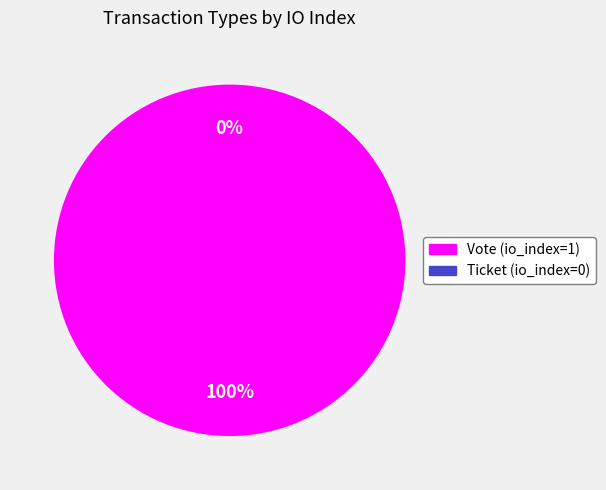

Which category has the smallest portion of the pie?

Ticket (io_index=0)